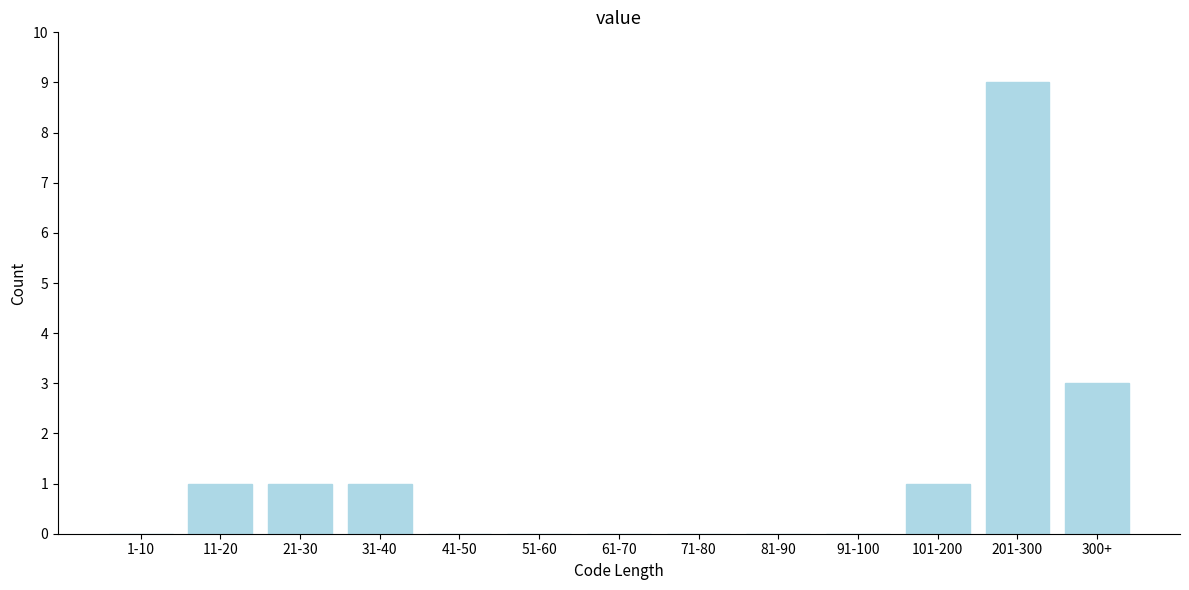

Reading left to right, what are all the values shown in this chart?

1-10=0	11-20=1	21-30=1	31-40=1	41-50=0	51-60=0	61-70=0	71-80=0	81-90=0	91-100=0	101-200=1	201-300=9	300+=3